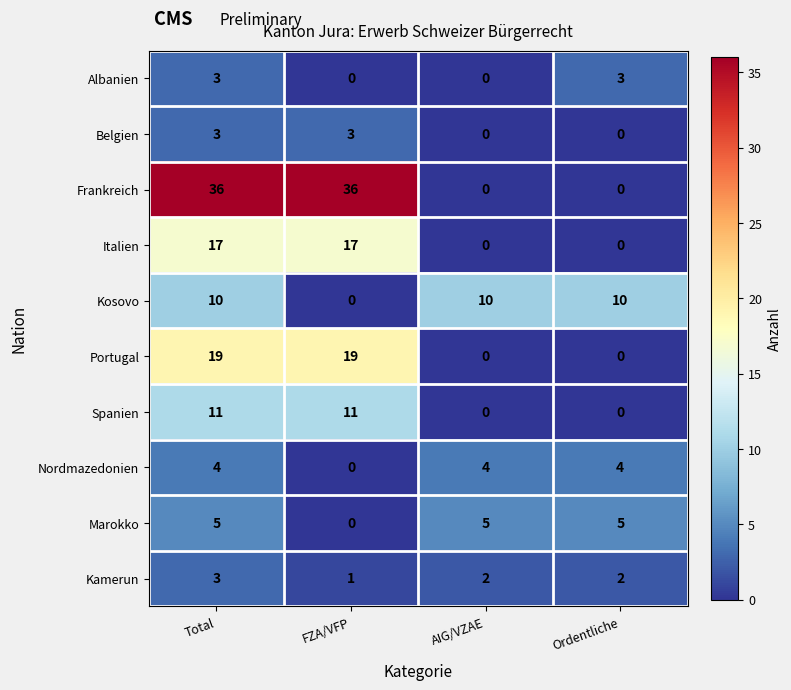

At which category is the sum across all series the highest?

Total